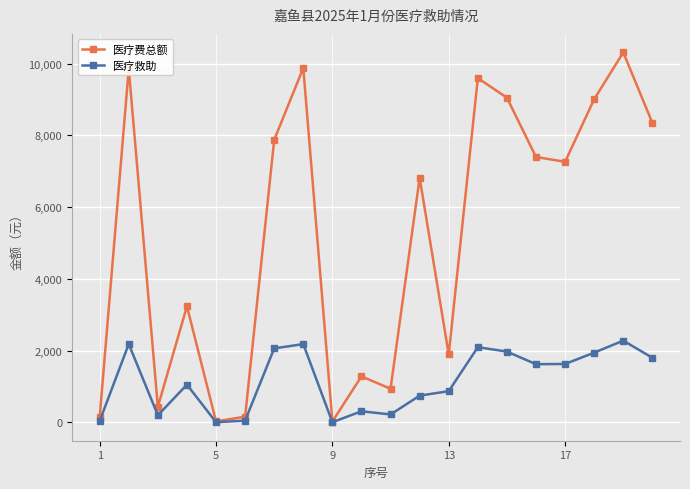

What is the average value of the 医疗救助 series?

1164.9